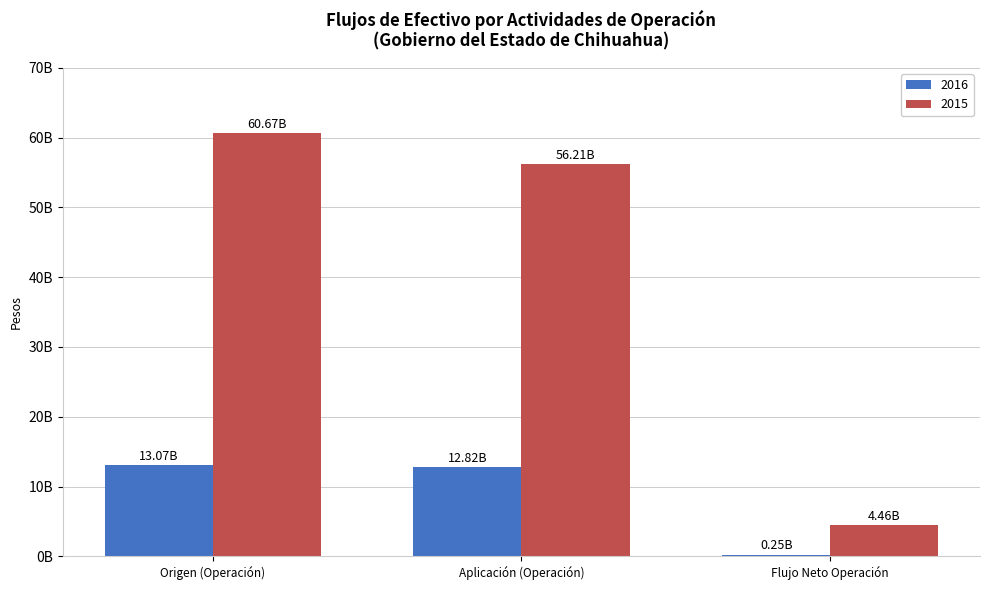

The 2016 series shows 17583713599 at Aplicación (Operación). True or false?

False